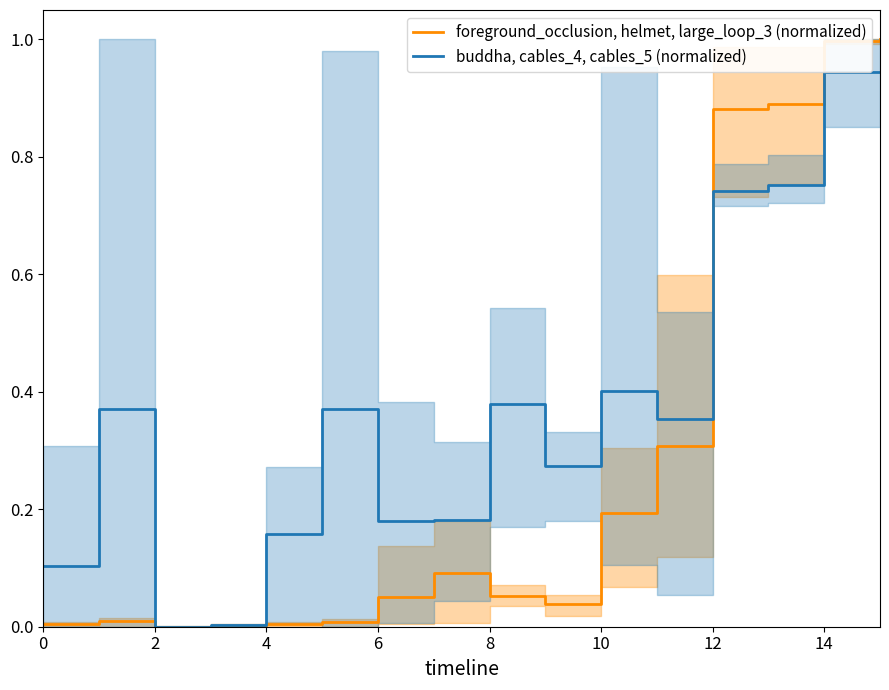

How many intersections are there between foreground_occlusion, helmet, large_loop_3 (group) and buddha, cables_4, cables_5 (group)?

3